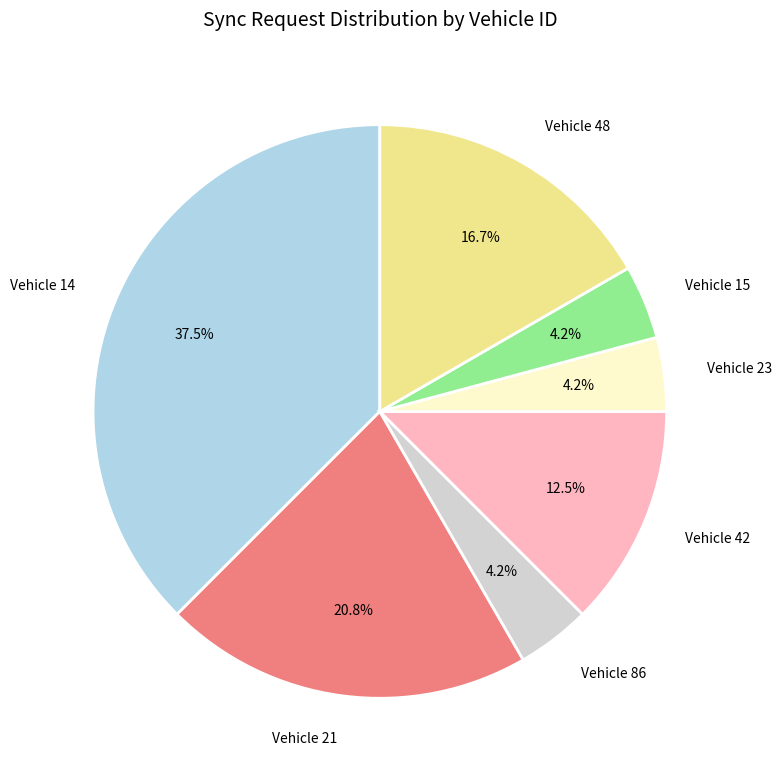

How many slices are in this pie chart?

7